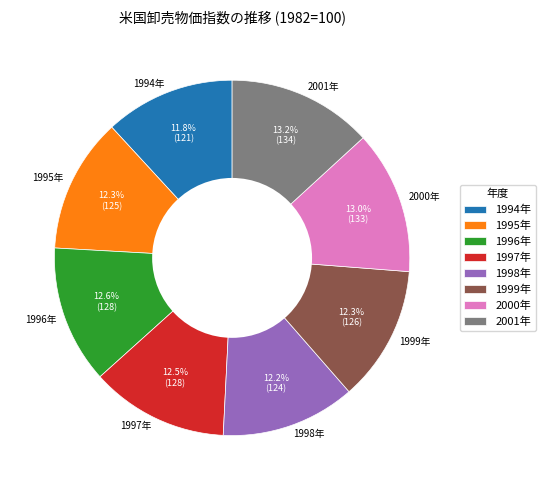

How many segments does this pie chart have?

8